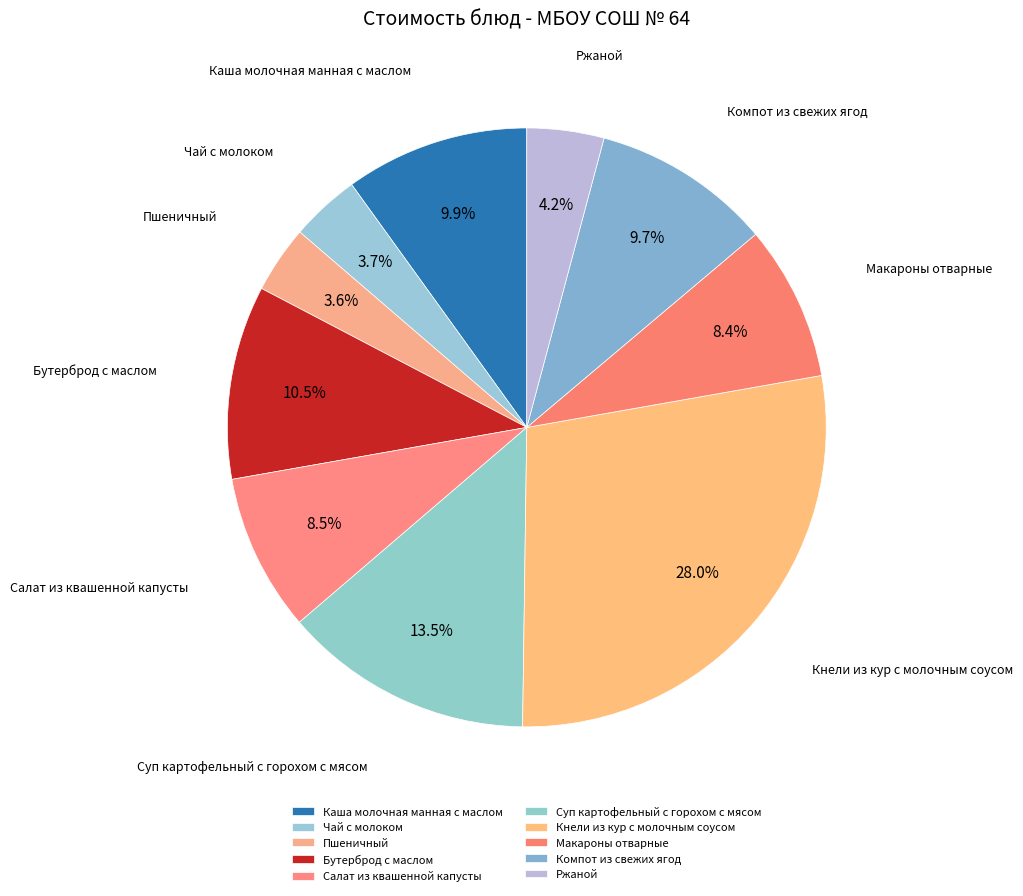

Which slice is the smallest?

Пшеничный